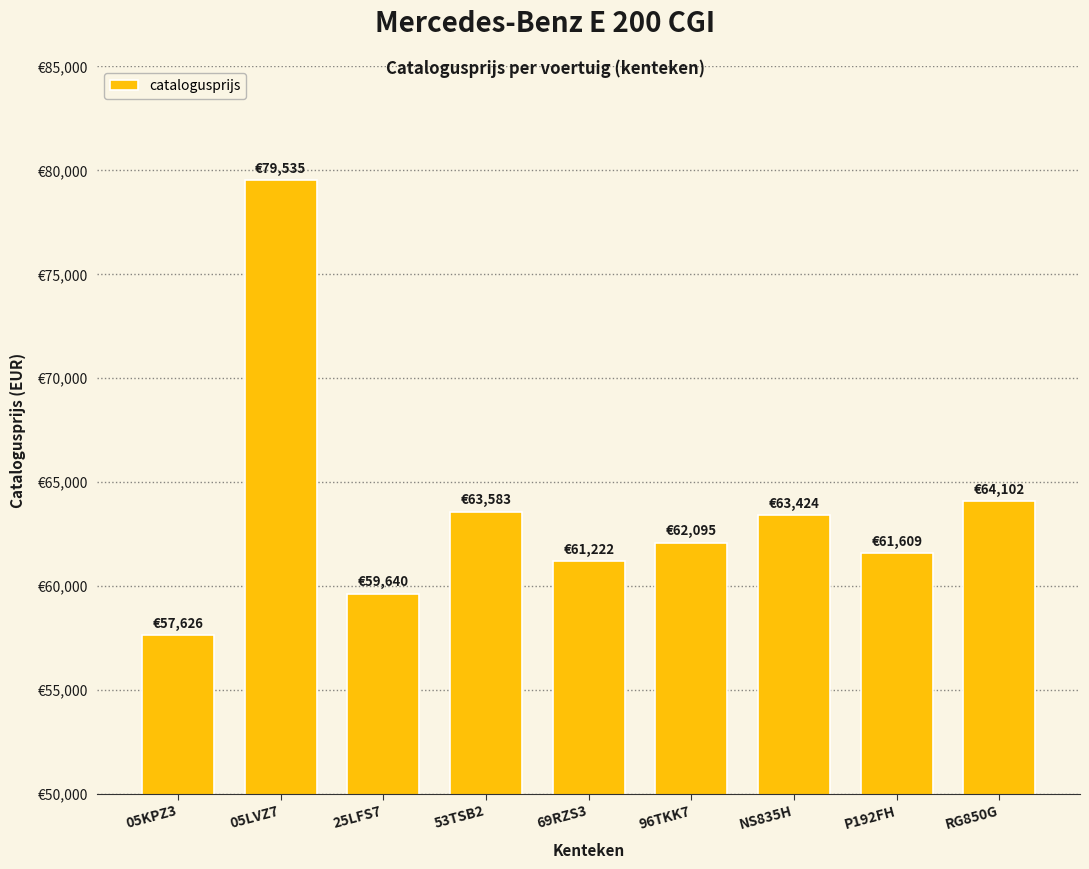

The chart shows a value of 63583 at 53TSB2. True or false?

True